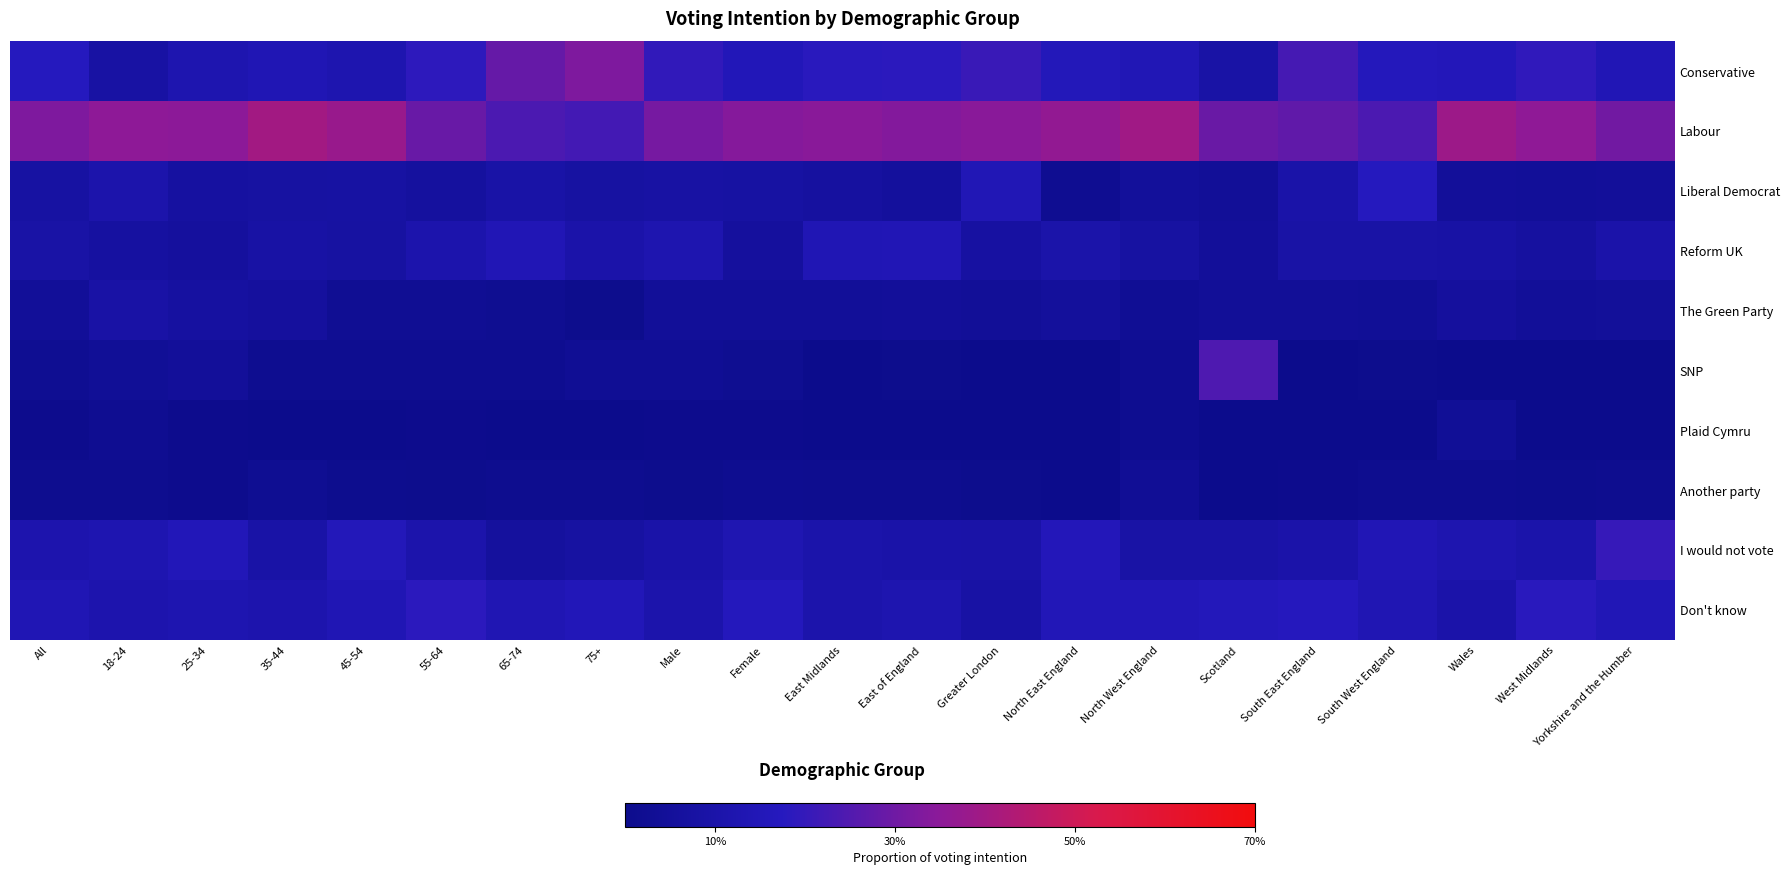

Reading left to right, extract all data points from this chart.

Conservative: All=0.2	18-24=0.1	25-34=0.1	35-44=0.1	45-54=0.1	55-64=0.2	65-74=0.3	75+=0.3	Male=0.2	Female=0.2	East Midlands=0.2	East of England=0.2	Greater London=0.2	North East England=0.2	North West England=0.1	Scotland=0.1	South East England=0.2	South West England=0.2	Wales=0.2	West Midlands=0.2	Yorkshire and the Humber=0.1
Labour: All=0.3	18-24=0.4	25-34=0.4	35-44=0.4	45-54=0.4	55-64=0.3	65-74=0.2	75+=0.2	Male=0.3	Female=0.3	East Midlands=0.3	East of England=0.3	Greater London=0.3	North East England=0.4	North West England=0.4	Scotland=0.3	South East England=0.3	South West England=0.2	Wales=0.4	West Midlands=0.4	Yorkshire and the Humber=0.3
Liberal Democrat: All=0.1	18-24=0.1	25-34=0.1	35-44=0.1	45-54=0.1	55-64=0.1	65-74=0.1	75+=0.1	Male=0.1	Female=0.1	East Midlands=0.1	East of England=0.1	Greater London=0.1	North East England=0.0	North West England=0.1	Scotland=0.0	South East England=0.1	South West England=0.2	Wales=0.0	West Midlands=0.0	Yorkshire and the Humber=0.0
Reform UK: All=0.1	18-24=0.1	25-34=0.1	35-44=0.1	45-54=0.1	55-64=0.1	65-74=0.1	75+=0.1	Male=0.1	Female=0.1	East Midlands=0.1	East of England=0.1	Greater London=0.1	North East England=0.1	North West England=0.1	Scotland=0.0	South East England=0.1	South West England=0.1	Wales=0.1	West Midlands=0.1	Yorkshire and the Humber=0.1
The Green Party: All=0.0	18-24=0.1	25-34=0.1	35-44=0.1	45-54=0.0	55-64=0.0	65-74=0.0	75+=0.0	Male=0.0	Female=0.0	East Midlands=0.0	East of England=0.0	Greater London=0.0	North East England=0.1	North West England=0.0	Scotland=0.0	South East England=0.0	South West England=0.0	Wales=0.1	West Midlands=0.0	Yorkshire and the Humber=0.0
SNP: All=0.0	18-24=0.0	25-34=0.0	35-44=0.0	45-54=0.0	55-64=0.0	65-74=0.0	75+=0.0	Male=0.0	Female=0.0	East Midlands=0.0	East of England=0.0	Greater London=0.0	North East England=0.0	North West England=0.0	Scotland=0.2	South East England=0.0	South West England=0.0	Wales=0.0	West Midlands=0.0	Yorkshire and the Humber=0.0
Plaid Cymru: All=0.0	18-24=0.0	25-34=0.0	35-44=0.0	45-54=0.0	55-64=0.0	65-74=0.0	75+=0.0	Male=0.0	Female=0.0	East Midlands=0.0	East of England=0.0	Greater London=0.0	North East England=0.0	North West England=0.0	Scotland=0.0	South East England=0.0	South West England=0.0	Wales=0.0	West Midlands=0.0	Yorkshire and the Humber=0.0
Another party: All=0.0	18-24=0.0	25-34=0.0	35-44=0.0	45-54=0.0	55-64=0.0	65-74=0.0	75+=0.0	Male=0.0	Female=0.0	East Midlands=0.0	East of England=0.0	Greater London=0.0	North East England=0.0	North West England=0.0	Scotland=0.0	South East England=0.0	South West England=0.0	Wales=0.0	West Midlands=0.0	Yorkshire and the Humber=0.0
I would not vote: All=0.1	18-24=0.1	25-34=0.2	35-44=0.1	45-54=0.2	55-64=0.1	65-74=0.1	75+=0.1	Male=0.1	Female=0.1	East Midlands=0.1	East of England=0.1	Greater London=0.1	North East England=0.2	North West England=0.1	Scotland=0.1	South East England=0.1	South West England=0.1	Wales=0.1	West Midlands=0.1	Yorkshire and the Humber=0.2
Don't know: All=0.1	18-24=0.1	25-34=0.1	35-44=0.1	45-54=0.1	55-64=0.2	65-74=0.1	75+=0.2	Male=0.1	Female=0.2	East Midlands=0.1	East of England=0.1	Greater London=0.1	North East England=0.1	North West England=0.2	Scotland=0.2	South East England=0.2	South West England=0.1	Wales=0.1	West Midlands=0.2	Yorkshire and the Humber=0.1